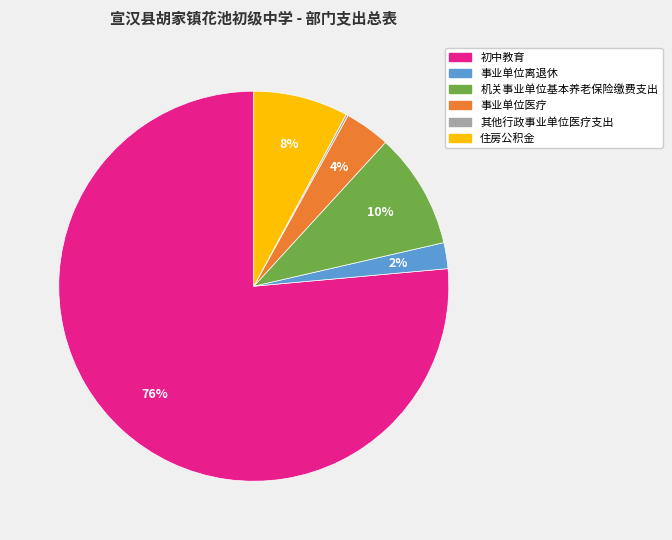

True or false: 住房公积金 accounts for 8% of the total.

True